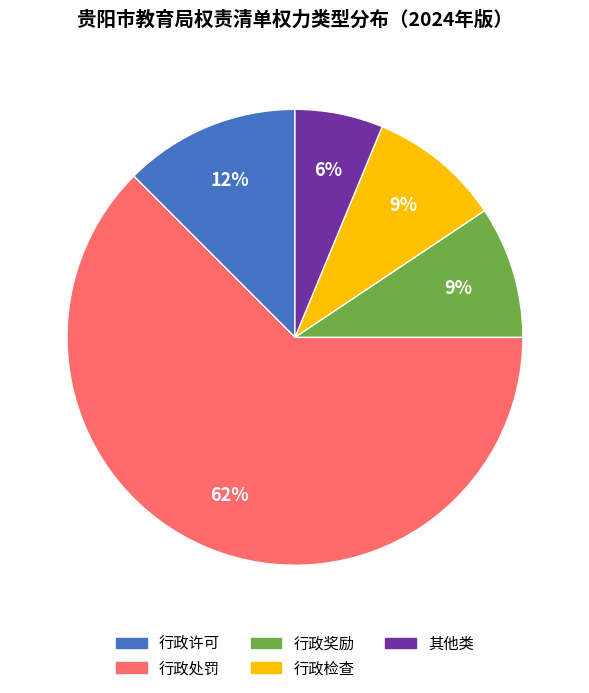

Is it true that 其他类 is 6% of the pie?

True